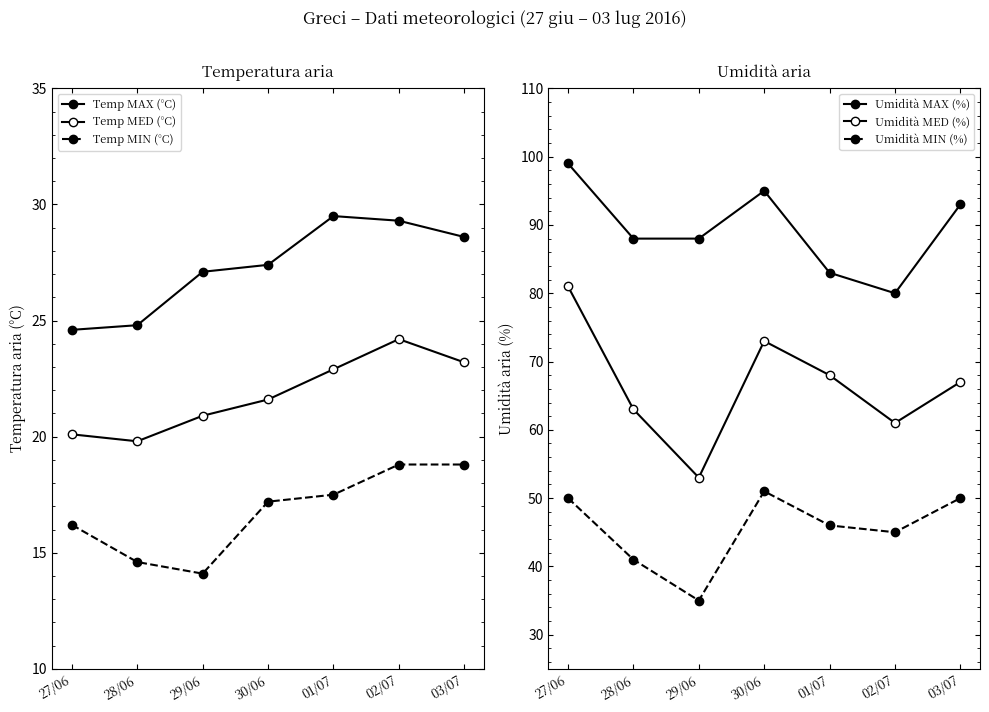

Between 28/06 and 01/07, which series saw the biggest shift?

Umidità MAX (%)